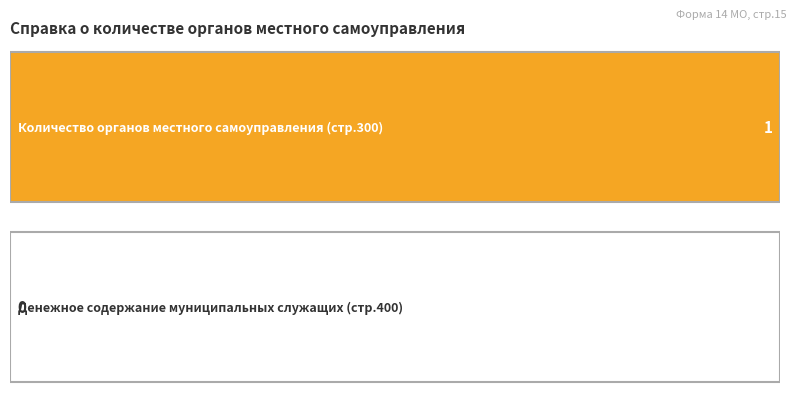

Which series has the largest total across all categories?

Количество органов местного самоуправления